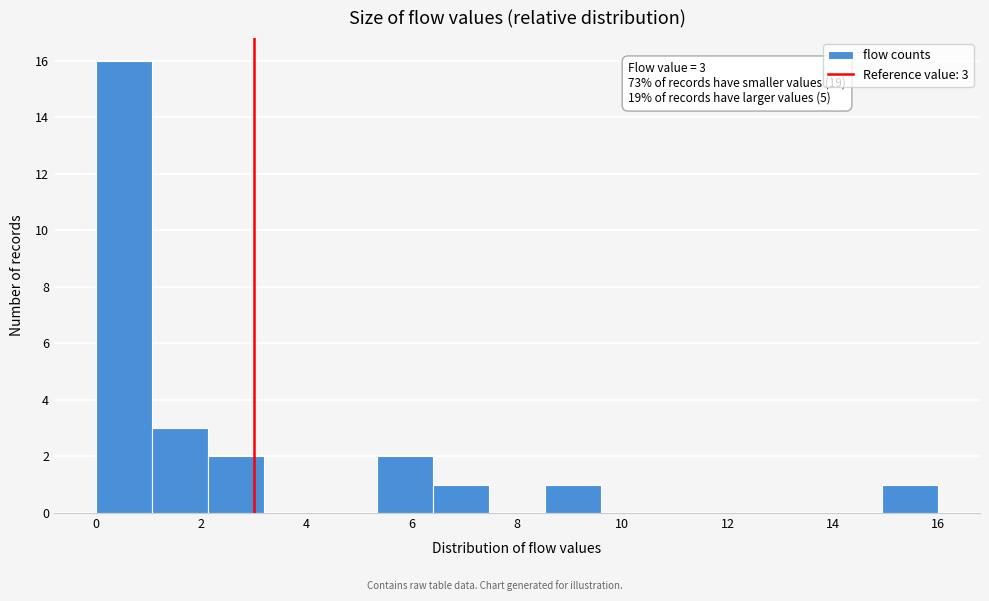

Over which range of the x-axis is the bar tallest?

0.0 to 1.0